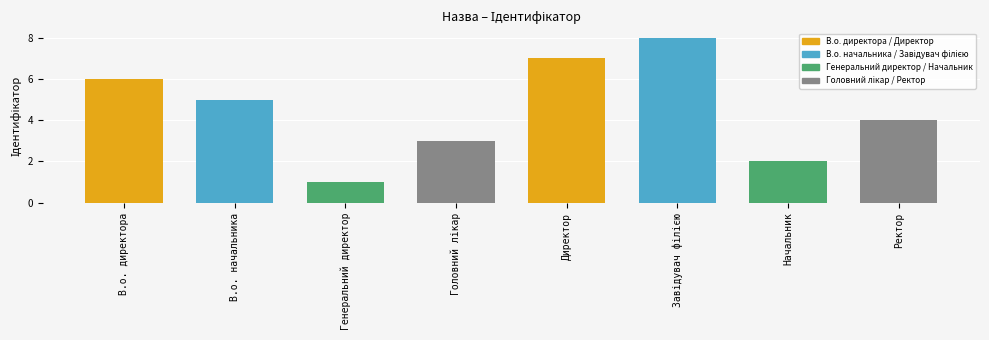

Reading right to left, what are all the values shown in this chart?

4	2	8	7	3	1	5	6